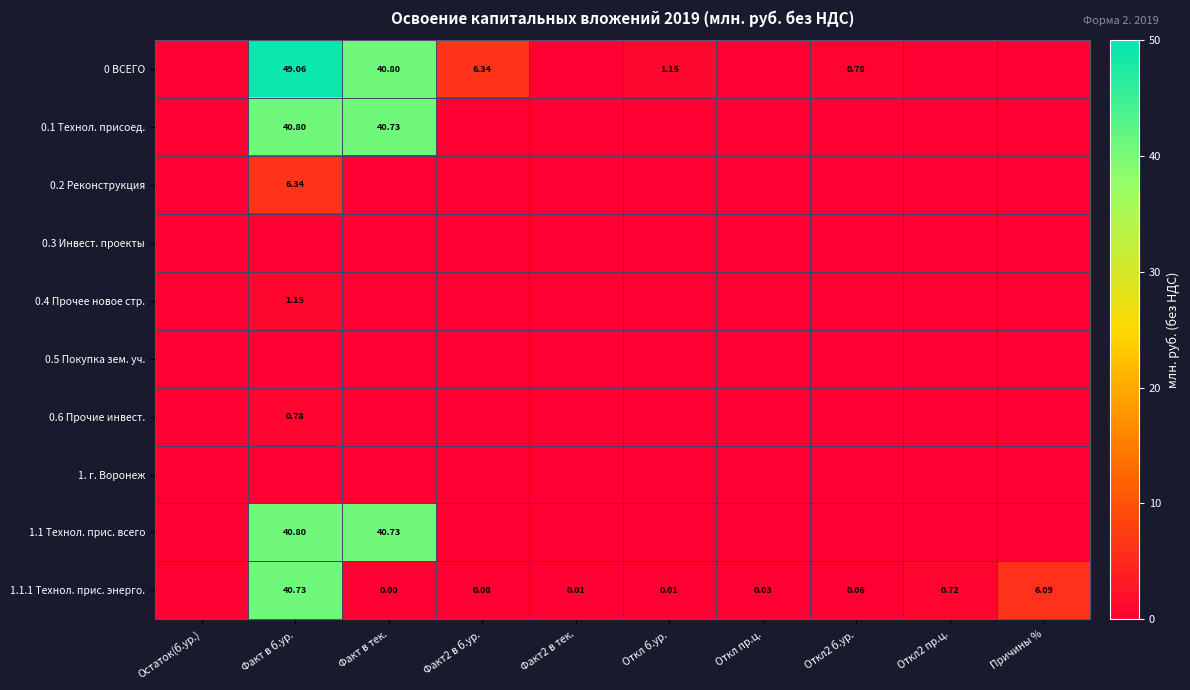

Where is 0.5 Покупка зем. уч. nearest to the value 0?

Остаток(б.ур.)